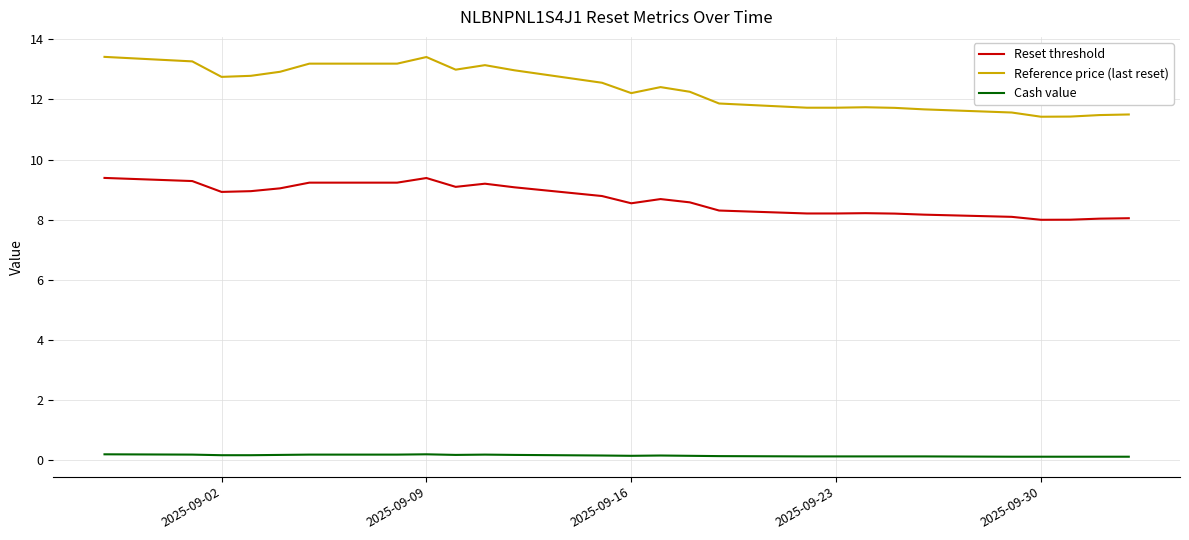

Rank the series by their maximum value, from lowest to highest.

Cash value, Reset threshold, Reference price (last reset)